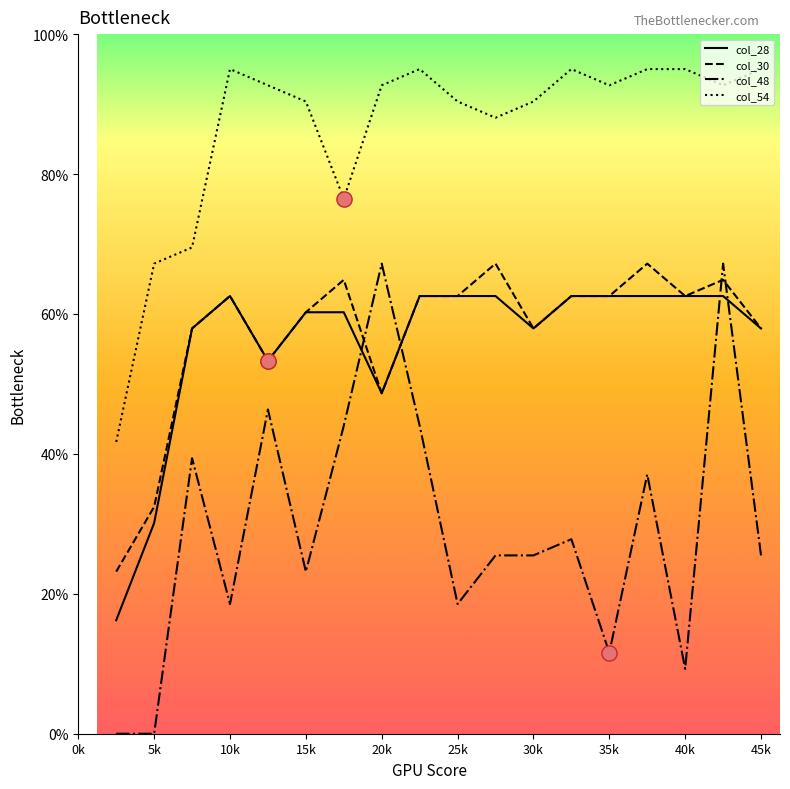

Which series has the largest total across all categories?

col_54